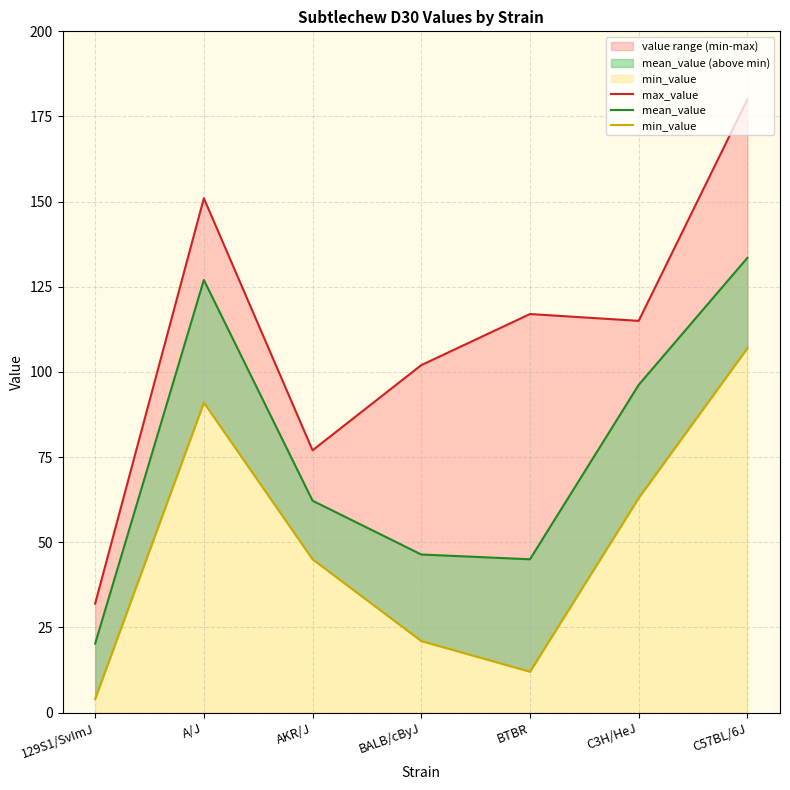

What is the total value across all series at C3H/HeJ?

274.2